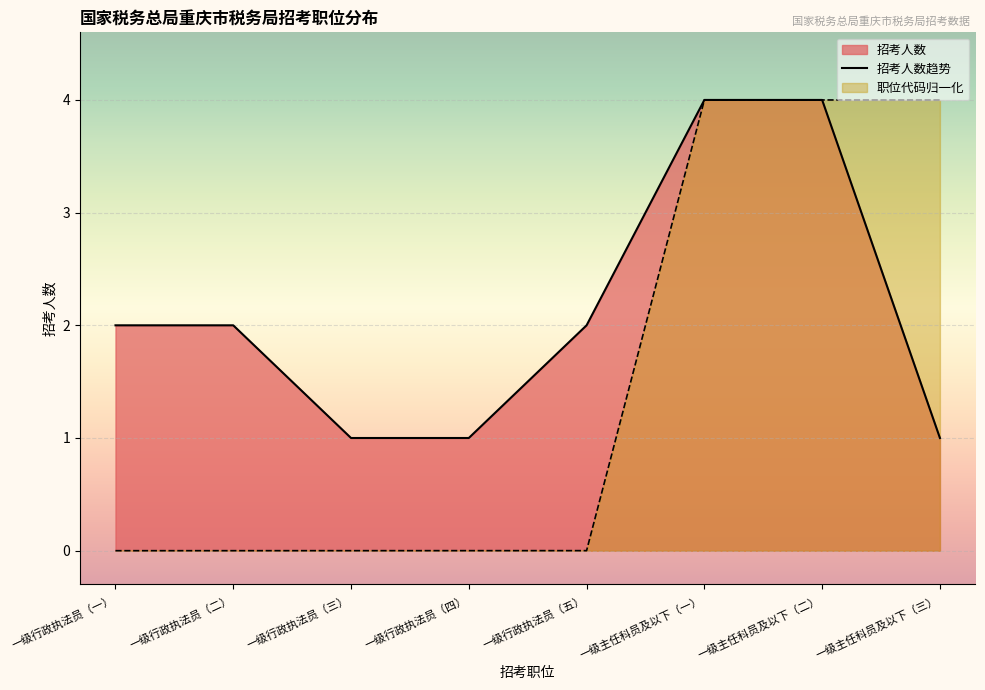

Rank the series at 一级行政执法员（五） from highest to lowest value.

招考人数趋势, 职位代码归一化